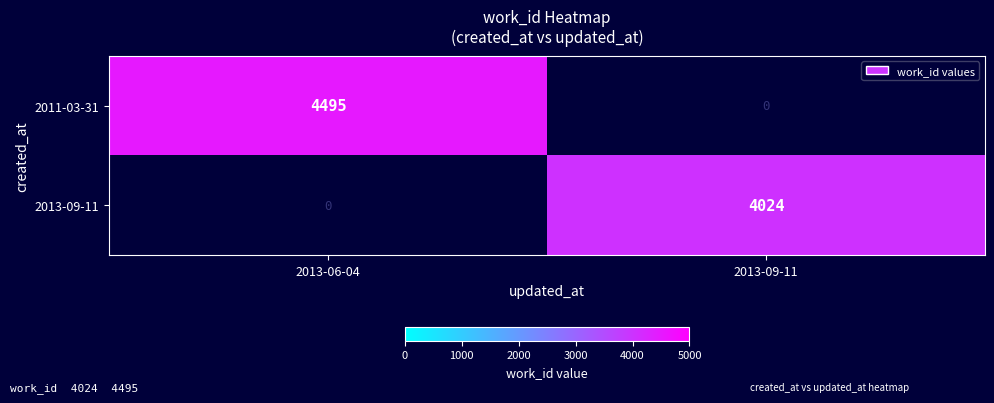

True or false: 2013-09-11 has a value of -2491 at 2013-06-04.

False